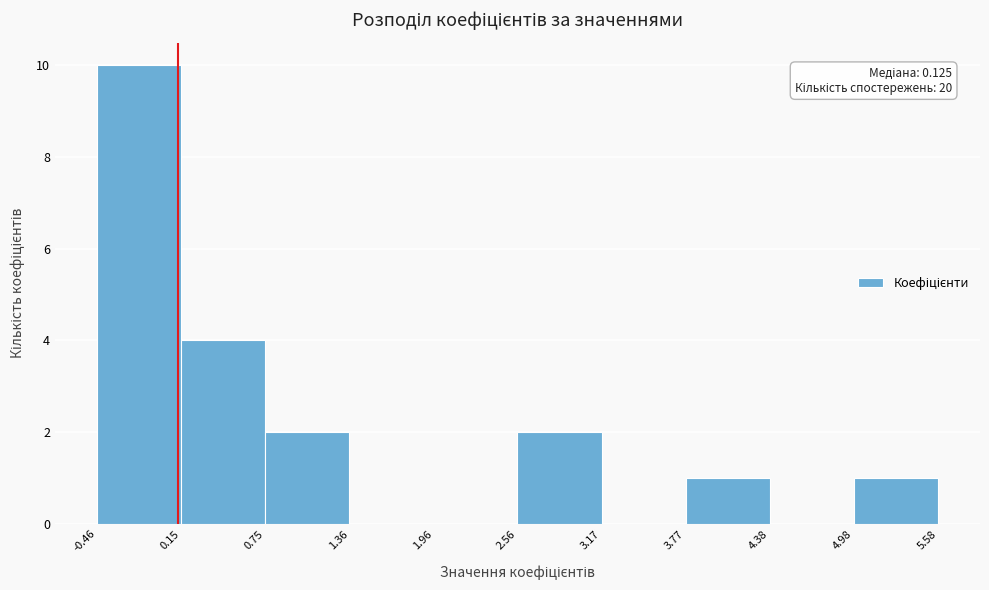

Which range on the x-axis has the tallest bar?

-0.46 to 0.15